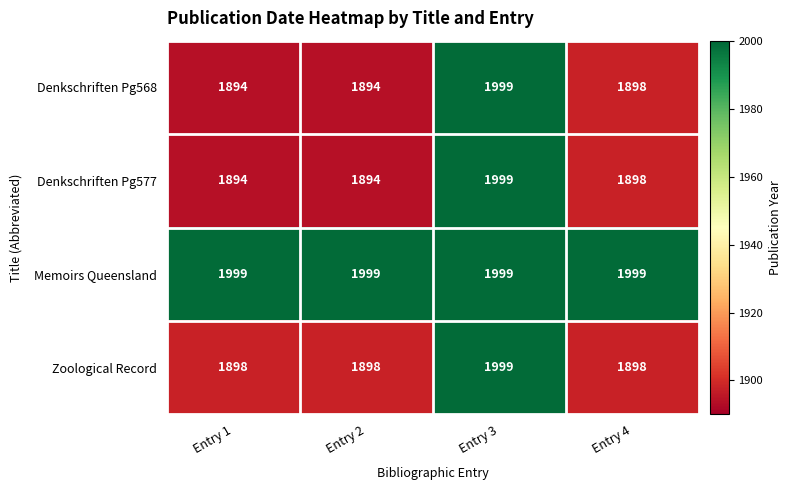

What is the difference between the highest and lowest values at Entry 4?

101